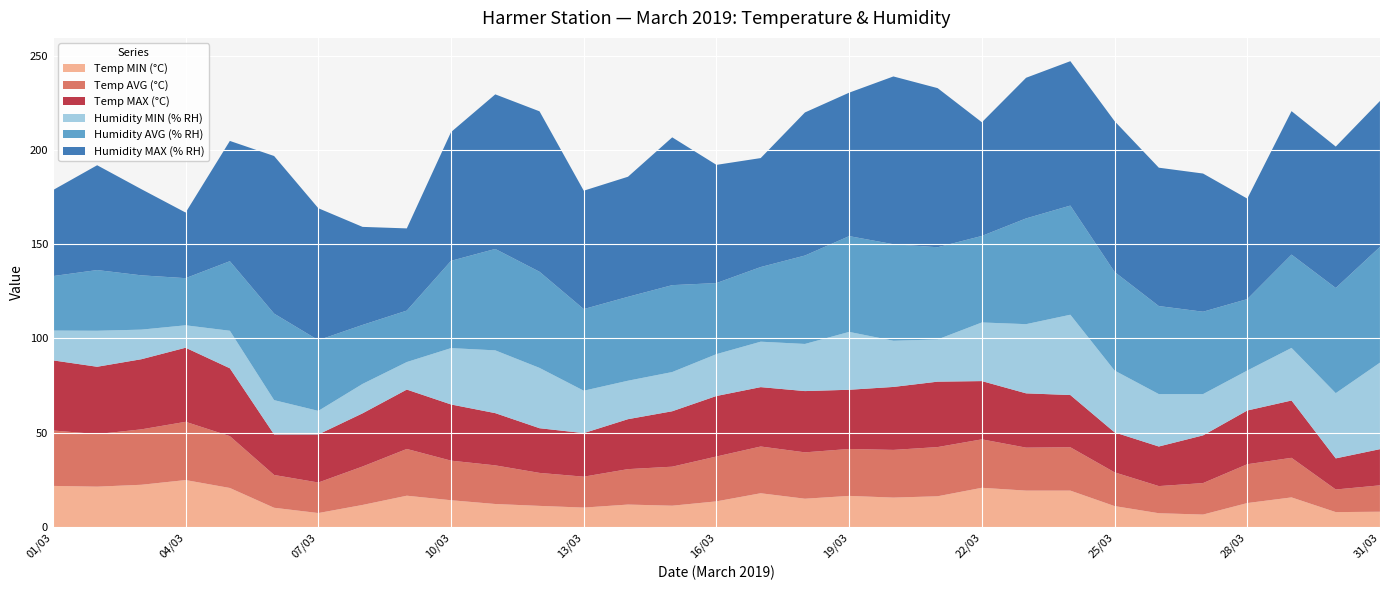

Reading left to right, extract all data points from this chart.

Temp MIN (°C): 01/03=21.8	02/03=21.4	03/03=22.4	04/03=24.9	05/03=20.7	06/03=10.2	07/03=7.4	08/03=11.7	09/03=16.6	10/03=14.2	11/03=12.2	12/03=11.2	13/03=10.3	14/03=11.9	15/03=11.3	16/03=13.6	17/03=17.9	18/03=15.0	19/03=16.5	20/03=15.6	21/03=16.3	22/03=20.8	23/03=19.3	24/03=19.3	25/03=11.1	26/03=7.3	27/03=6.6	28/03=12.7	29/03=15.7	30/03=7.9	31/03=8.1
Temp AVG (°C): 01/03=29.4	02/03=27.9	03/03=29.4	04/03=30.9	05/03=27.5	06/03=17.4	07/03=16.2	08/03=20.4	09/03=24.8	10/03=21.0	11/03=20.5	12/03=17.5	13/03=16.4	14/03=18.8	15/03=20.7	16/03=23.8	17/03=24.8	18/03=24.6	19/03=24.9	20/03=25.3	21/03=26.1	22/03=25.7	23/03=22.8	24/03=23.0	25/03=17.9	26/03=14.4	27/03=16.7	28/03=20.6	29/03=21.0	30/03=12.0	31/03=14.0
Temp MAX (°C): 01/03=37.2	02/03=35.7	03/03=37.2	04/03=39.3	05/03=36.0	06/03=21.5	07/03=25.5	08/03=28.2	09/03=31.5	10/03=29.8	11/03=27.7	12/03=23.7	13/03=23.1	14/03=26.5	15/03=29.4	16/03=32.1	17/03=31.5	18/03=32.5	19/03=31.4	20/03=33.4	21/03=34.7	22/03=30.9	23/03=28.8	24/03=27.7	25/03=21.2	26/03=21.0	27/03=25.3	28/03=28.5	29/03=30.4	30/03=16.5	31/03=19.2
Humidity MIN (% RH): 01/03=15.8	02/03=19.1	03/03=15.7	04/03=11.9	05/03=19.9	06/03=18.2	07/03=12.5	08/03=15.6	09/03=14.6	10/03=29.9	11/03=33.3	12/03=32.0	13/03=22.5	14/03=20.4	15/03=20.8	16/03=22.2	17/03=24.1	18/03=25.0	19/03=30.7	20/03=24.5	21/03=22.4	22/03=31.1	23/03=36.7	24/03=42.6	25/03=32.8	26/03=27.8	27/03=21.9	28/03=21.2	29/03=27.9	30/03=34.6	31/03=45.9
Humidity AVG (% RH): 01/03=28.9	02/03=32.2	03/03=28.8	04/03=25.0	05/03=36.9	06/03=45.9	07/03=37.5	08/03=31.3	09/03=27.3	10/03=46.3	11/03=53.8	12/03=51.0	13/03=43.3	14/03=44.5	15/03=46.1	16/03=37.7	17/03=39.6	18/03=46.9	19/03=50.8	20/03=51.2	21/03=48.9	22/03=45.9	23/03=56.1	24/03=57.9	25/03=52.3	26/03=46.7	27/03=43.7	28/03=37.9	29/03=49.5	30/03=55.8	31/03=61.4
Humidity MAX (% RH): 01/03=45.6	02/03=55.6	03/03=45.7	04/03=34.8	05/03=63.8	06/03=83.6	07/03=70.0	08/03=52.0	09/03=43.6	10/03=68.3	11/03=82.0	12/03=85.1	13/03=62.8	14/03=63.7	15/03=78.4	16/03=62.7	17/03=57.8	18/03=75.9	19/03=76.1	20/03=89.0	21/03=84.4	22/03=60.3	23/03=74.6	24/03=76.6	25/03=80.0	26/03=73.4	27/03=73.3	28/03=53.3	29/03=76.1	30/03=75.0	31/03=77.4